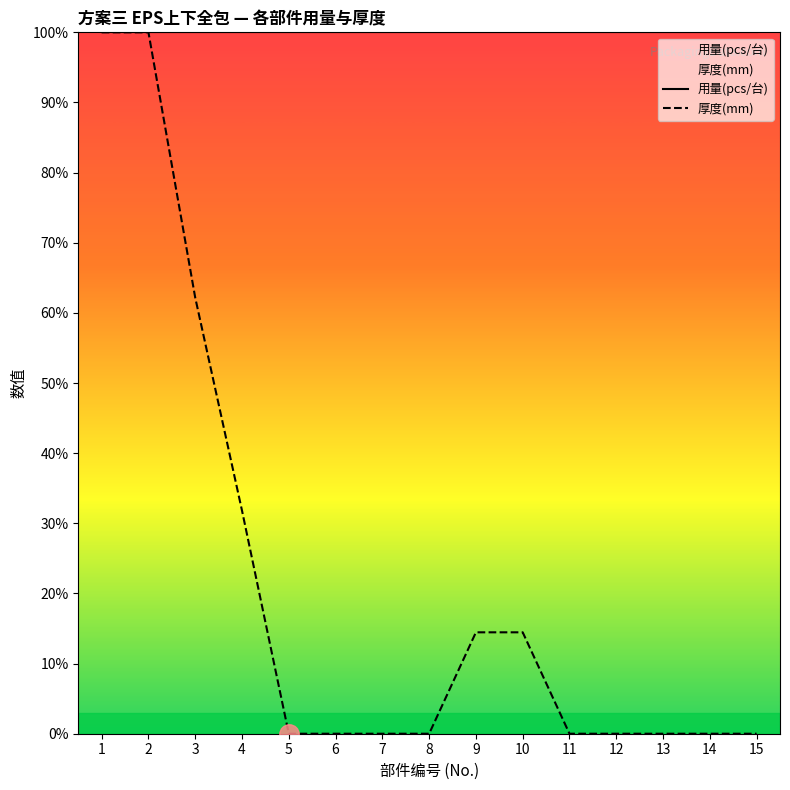

True or false: 用量(pcs/台) has a value of 100.0 at 14.

True